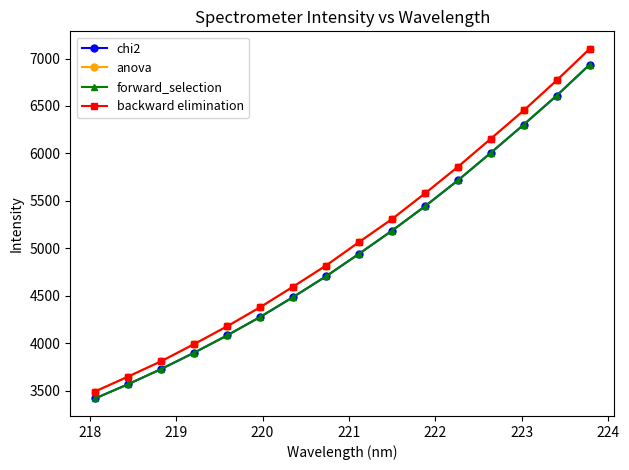

What is the sum of all backward elimination values?

81217.5